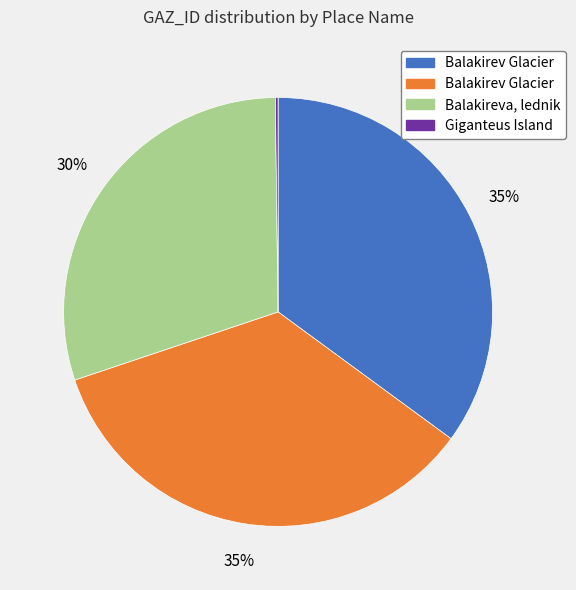

Does any single category account for the majority?

No